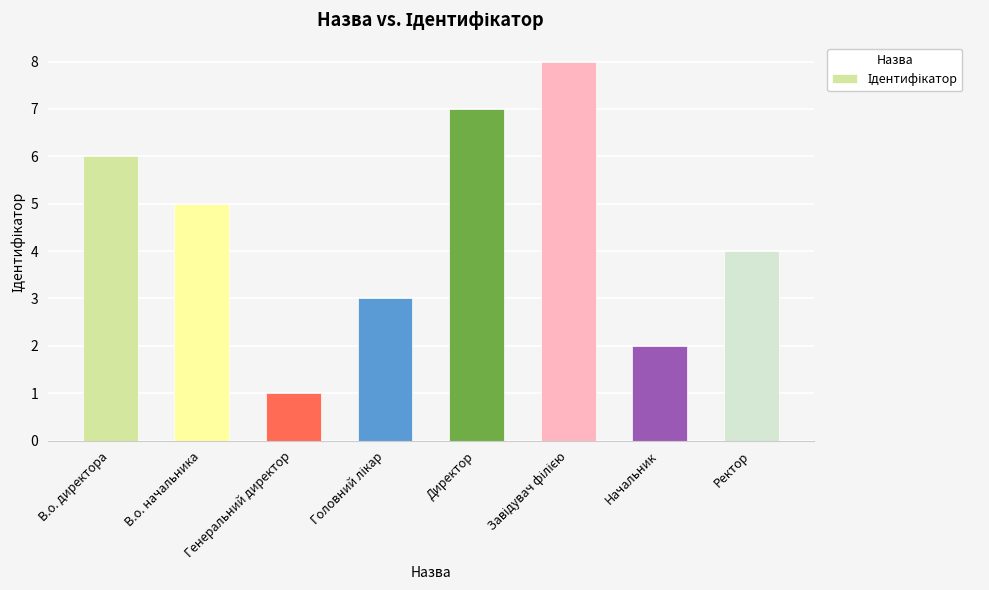

What is the smallest value displayed?

1